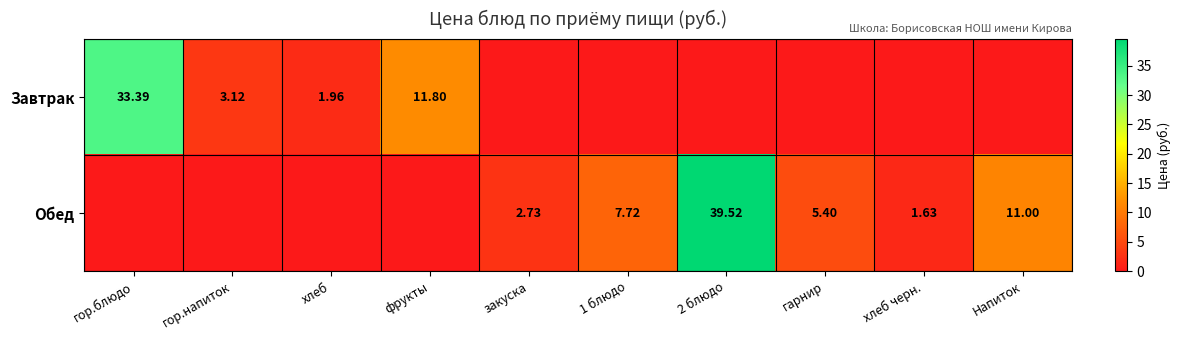

At how many categories does at least one series exceed 23?

2